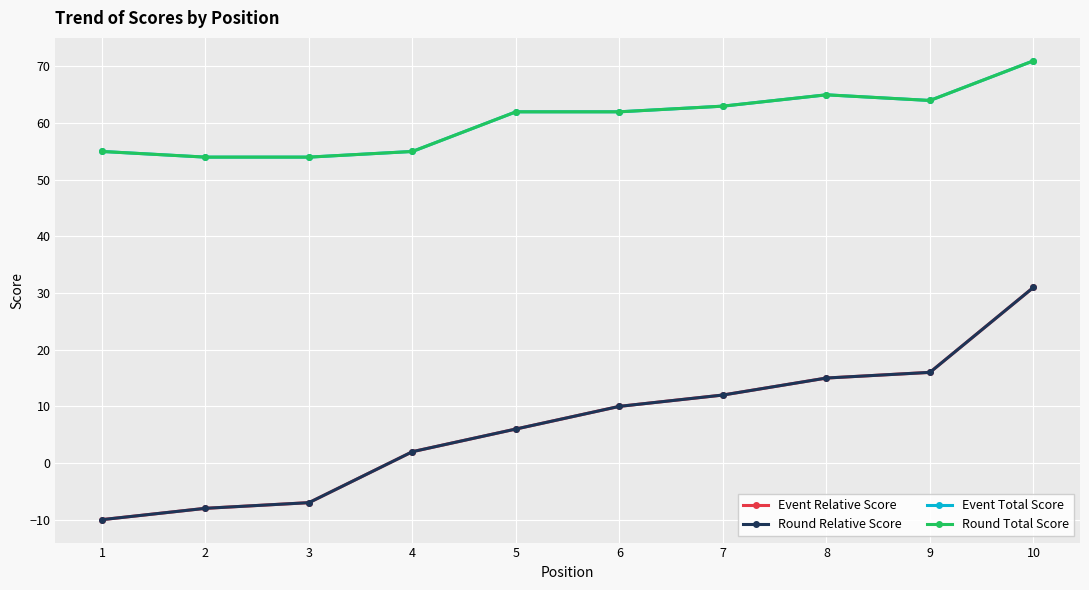

The value of Round Relative Score at 10 is 13. True or false?

False